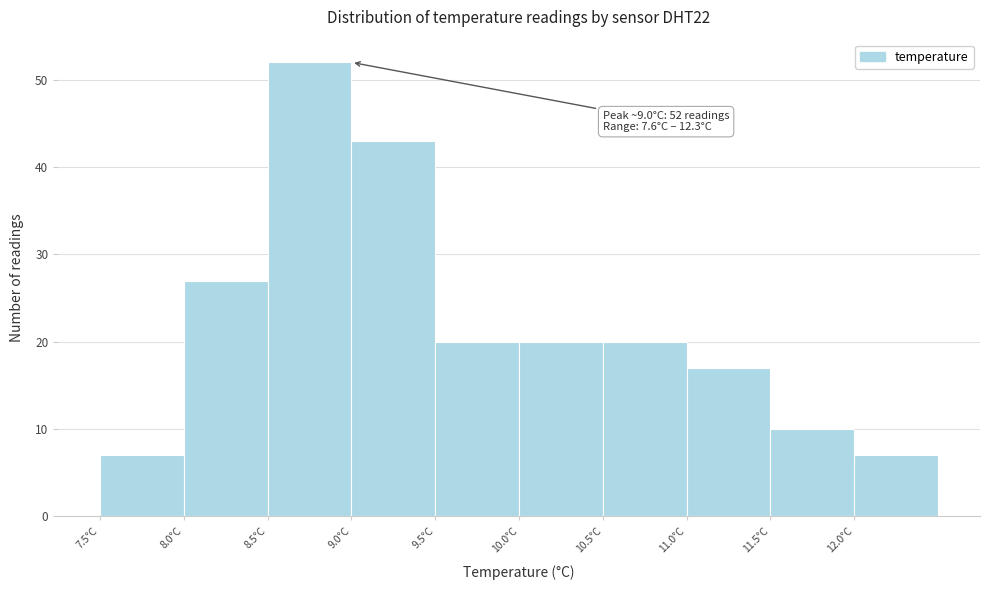

Over which range of the x-axis is the bar tallest?

8.5 to 9.0